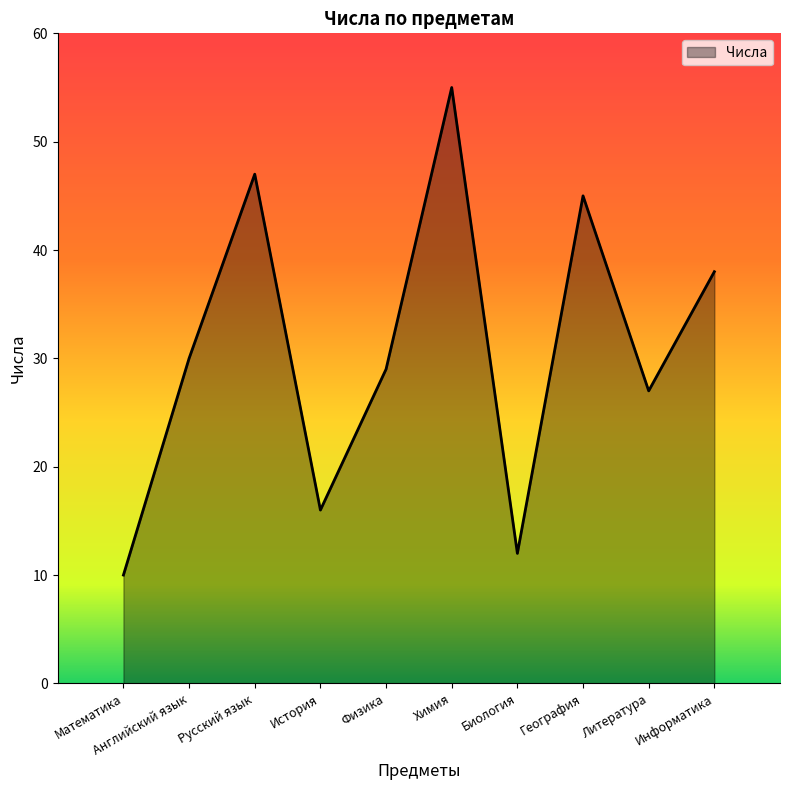

What is the difference between the maximum and minimum values?

45